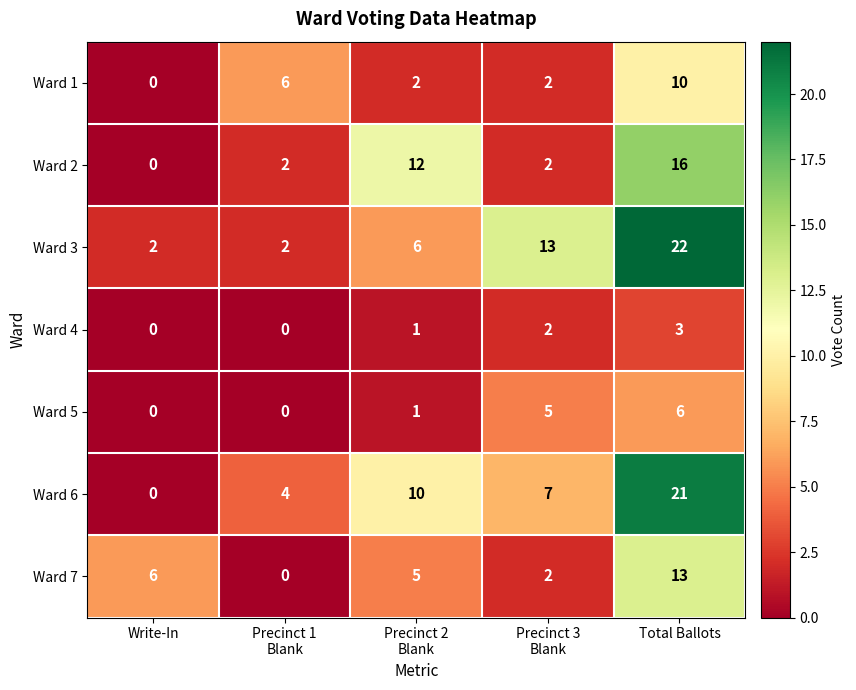

Count the Ward 4 values in the range 0 to 2.

4